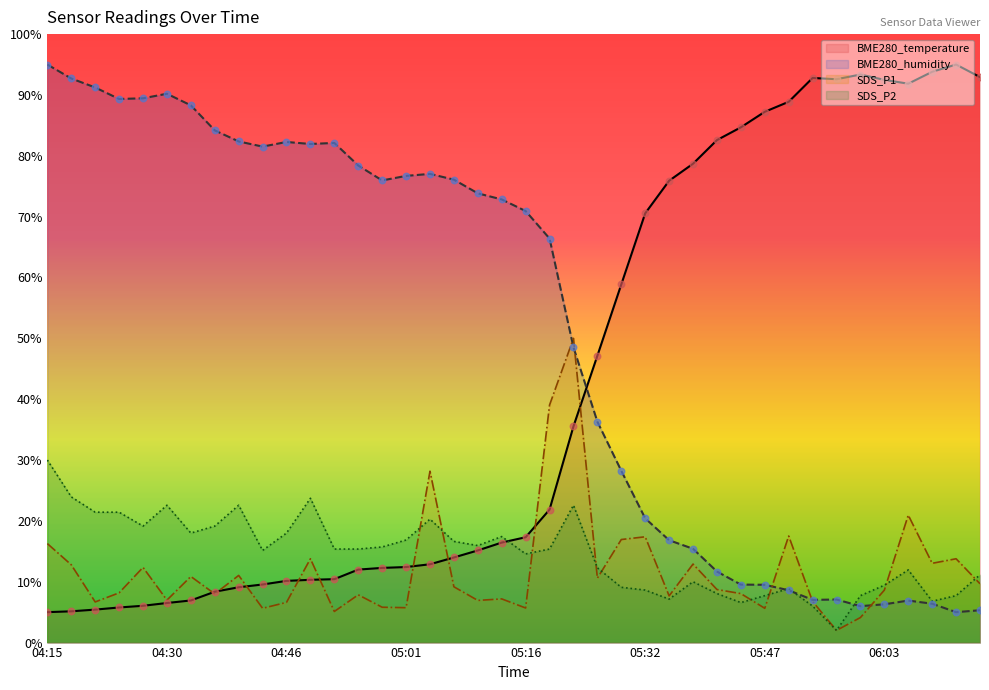

Which series has the largest Y range (max minus min)?

BME280_temperature